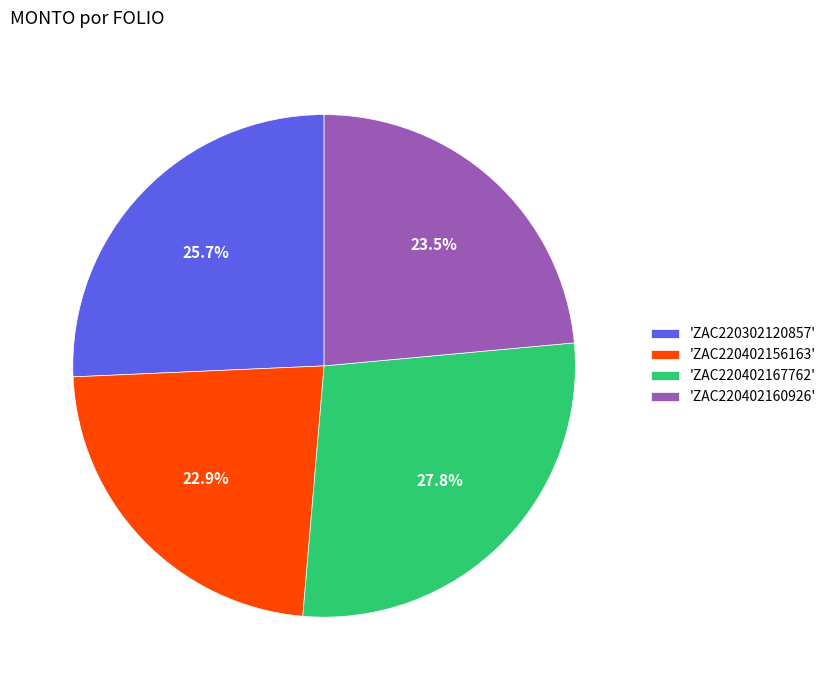

How many segments does this pie chart have?

4